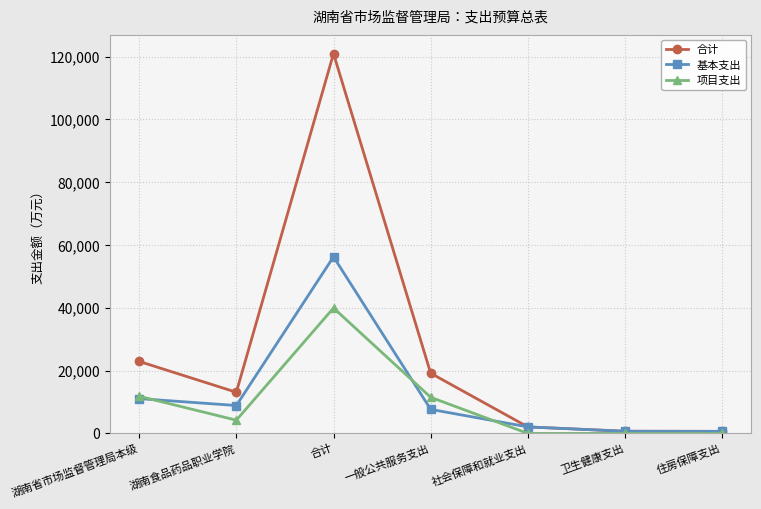

Is the value of 项目支出 at 合计 greater than the value of 合计 at 一般公共服务支出?

Yes